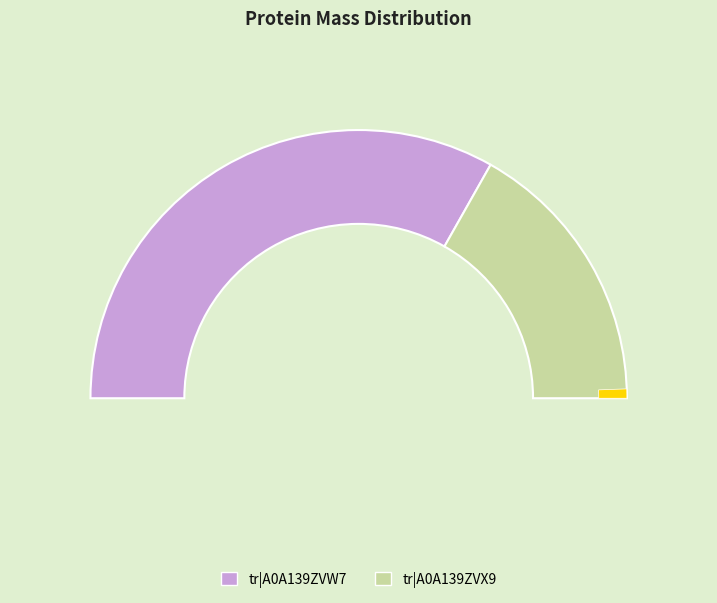

To the nearest percent, what is the difference between the largest and smallest slice percentages?

33%